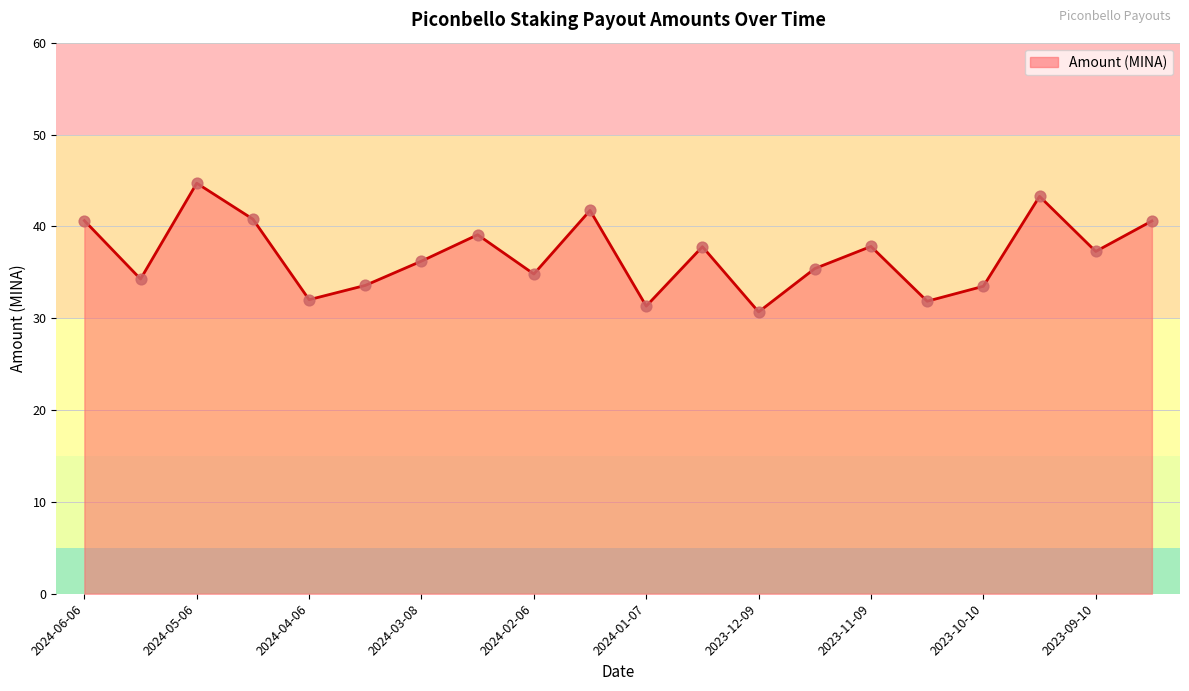

What is the difference between the maximum and minimum values?

14.0